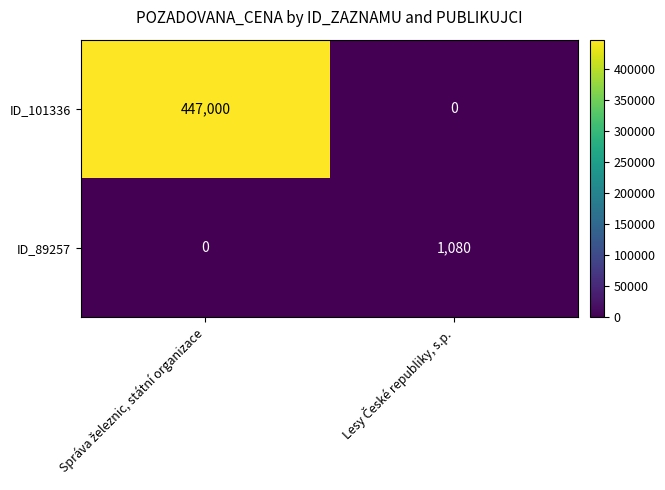

Which series has the largest total across all categories?

ID_101336